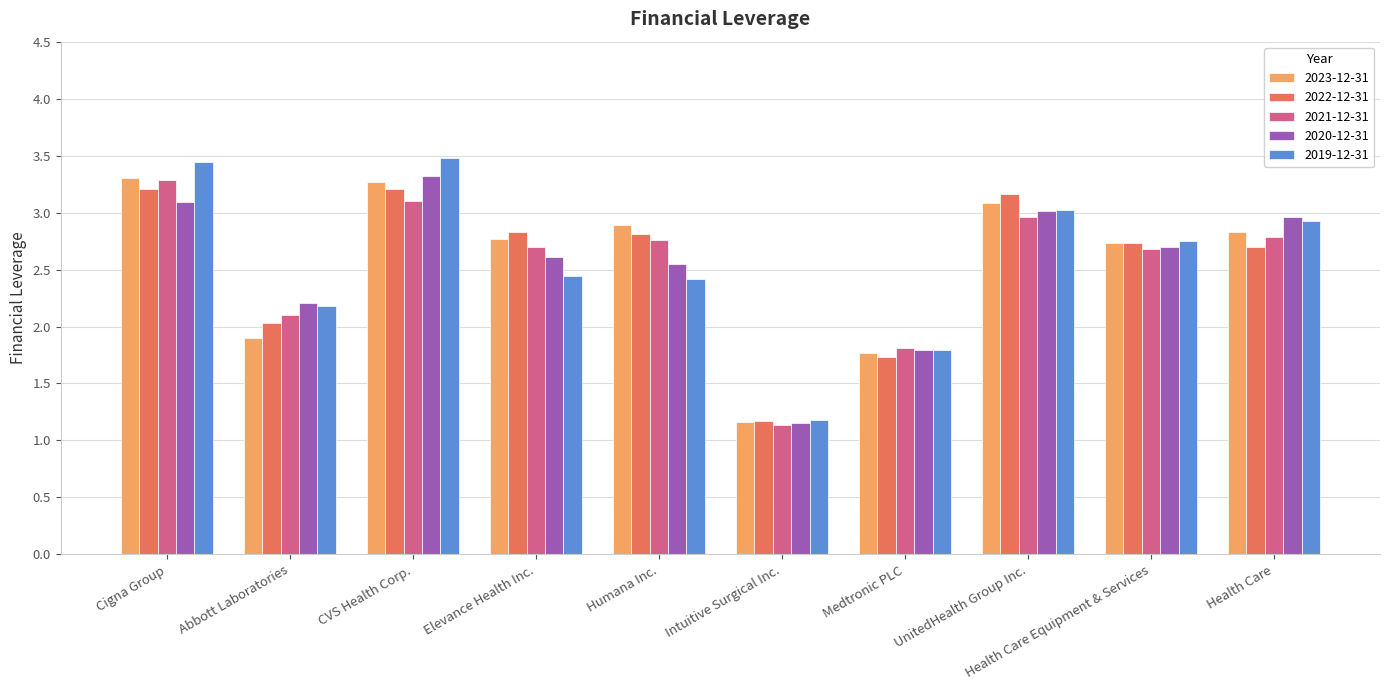

Is the value of 2020-12-31 at Humana Inc. greater than the value of 2019-12-31 at CVS Health Corp.?

No